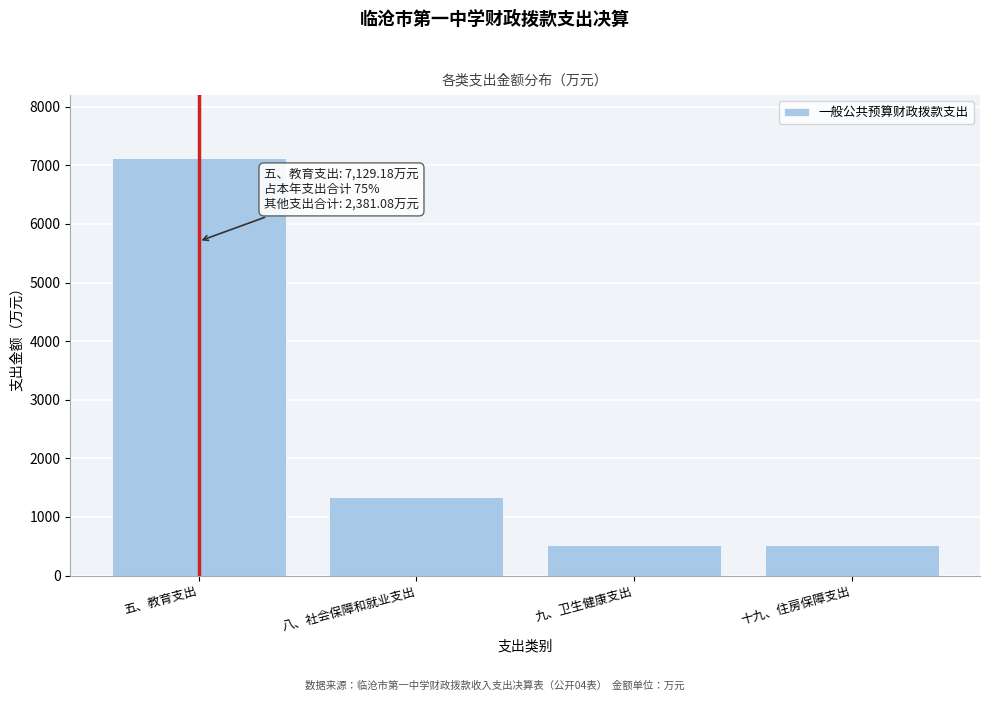

Is it true that the value at 九、卫生健康支出 is 518.0?

True